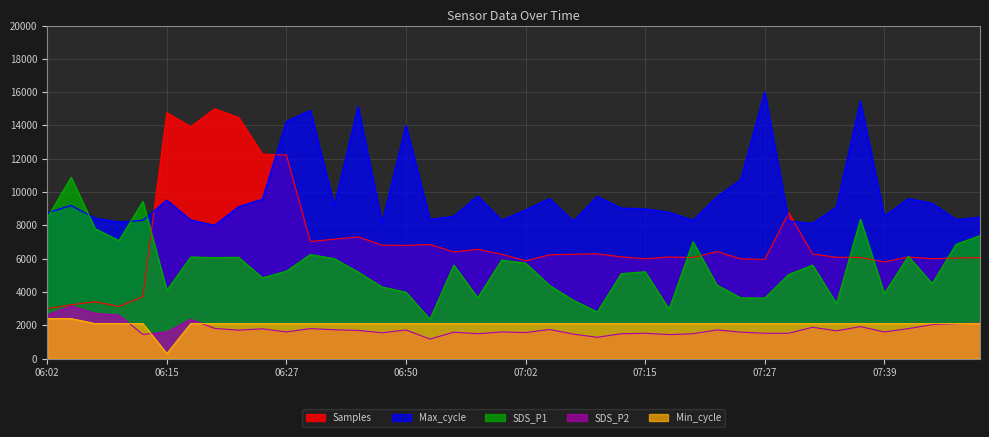

Reading left to right, extract all data points from this chart.

Samples: 06:02=3000.0	06:05=3227.0	06:07=3411.2	06:10=3129.2	06:12=3729.9	06:15=14767.9	06:17=13927.6	06:20=15000.0	06:22=14477.2	06:25=12277.2	06:27=12221.7	06:40=7029.1	06:43=7170.0	06:45=7305.6	06:48=6813.6	06:50=6794.3	06:53=6850.6	06:55=6400.1	06:57=6559.0	07:00=6267.0	07:02=5865.6	07:05=6231.1	07:07=6266.0	07:10=6292.0	07:12=6110.2	07:15=5993.1	07:17=6102.5	07:19=6068.2	07:22=6427.9	07:24=5986.1	07:27=5956.1	07:29=8753.4	07:32=6277.0	07:34=6086.6	07:37=6073.2	07:39=5803.4	07:41=6099.7	07:44=5999.0	07:46=6039.1	07:49=6063.6
SDS_P1: 06:02=8450.0	06:05=10885.0	06:07=7800.0	06:10=7085.0	06:12=9435.0	06:15=4100.0	06:17=6100.0	06:20=6065.0	06:22=6085.0	06:25=4850.0	06:27=5250.0	06:40=6250.0	06:43=6000.0	06:45=5200.0	06:48=4300.0	06:50=3985.0	06:53=2365.0	06:55=5615.0	06:57=3650.0	07:00=5915.0	07:02=5735.0	07:05=4400.0	07:07=3500.0	07:10=2800.0	07:12=5100.0	07:15=5215.0	07:17=2965.0	07:19=7015.0	07:22=4415.0	07:24=3650.0	07:27=3635.0	07:29=5050.0	07:32=5615.0	07:34=3300.0	07:37=8365.0	07:39=3900.0	07:41=6150.0	07:44=4500.0	07:46=6865.0	07:49=7385.0
Max_cycle: 06:02=8747.5	06:05=9192.8	06:07=8429.4	06:10=8190.9	06:12=8302.2	06:15=9510.9	06:17=8318.1	06:20=8000.0	06:22=9113.3	06:25=9574.6	06:27=14234.6	06:40=14902.6	06:43=9161.0	06:45=15125.2	06:48=8111.3	06:50=13996.0	06:53=8349.9	06:55=8540.8	06:57=9749.5	07:00=8302.2	07:02=8922.5	07:05=9606.4	07:07=8238.6	07:10=9733.6	07:12=9033.8	07:15=8986.1	07:17=8779.3	07:19=8302.2	07:22=9701.8	07:24=10751.5	07:27=16000.0	07:29=8254.5	07:32=8111.3	07:34=9097.4	07:37=15443.3	07:39=8540.8	07:41=9606.4	07:44=9320.1	07:46=8349.9	07:49=8477.1
SDS_P2: 06:02=2628.0	06:05=3160.0	06:07=2720.0	06:10=2612.0	06:12=1452.0	06:15=1600.0	06:17=2360.0	06:20=1812.0	06:22=1708.0	06:25=1788.0	06:27=1600.0	06:40=1800.0	06:43=1732.0	06:45=1692.0	06:48=1548.0	06:50=1720.0	06:53=1172.0	06:55=1588.0	06:57=1492.0	07:00=1600.0	07:02=1560.0	07:05=1748.0	07:07=1468.0	07:10=1280.0	07:12=1492.0	07:15=1520.0	07:17=1440.0	07:19=1492.0	07:22=1720.0	07:24=1588.0	07:27=1520.0	07:29=1520.0	07:32=1880.0	07:34=1668.0	07:37=1920.0	07:39=1600.0	07:41=1800.0	07:44=2040.0	07:46=2092.0	07:49=2132.0
Min_cycle: 06:02=2400.0	06:05=2400.0	06:07=2100.0	06:10=2100.0	06:12=2100.0	06:15=300.0	06:17=2100.0	06:20=2100.0	06:22=2100.0	06:25=2100.0	06:27=2100.0	06:40=2100.0	06:43=2100.0	06:45=2100.0	06:48=2100.0	06:50=2100.0	06:53=2100.0	06:55=2100.0	06:57=2100.0	07:00=2100.0	07:02=2100.0	07:05=2100.0	07:07=2100.0	07:10=2100.0	07:12=2100.0	07:15=2100.0	07:17=2100.0	07:19=2100.0	07:22=2100.0	07:24=2100.0	07:27=2100.0	07:29=2100.0	07:32=2100.0	07:34=2100.0	07:37=2100.0	07:39=2100.0	07:41=2100.0	07:44=2100.0	07:46=2100.0	07:49=2100.0